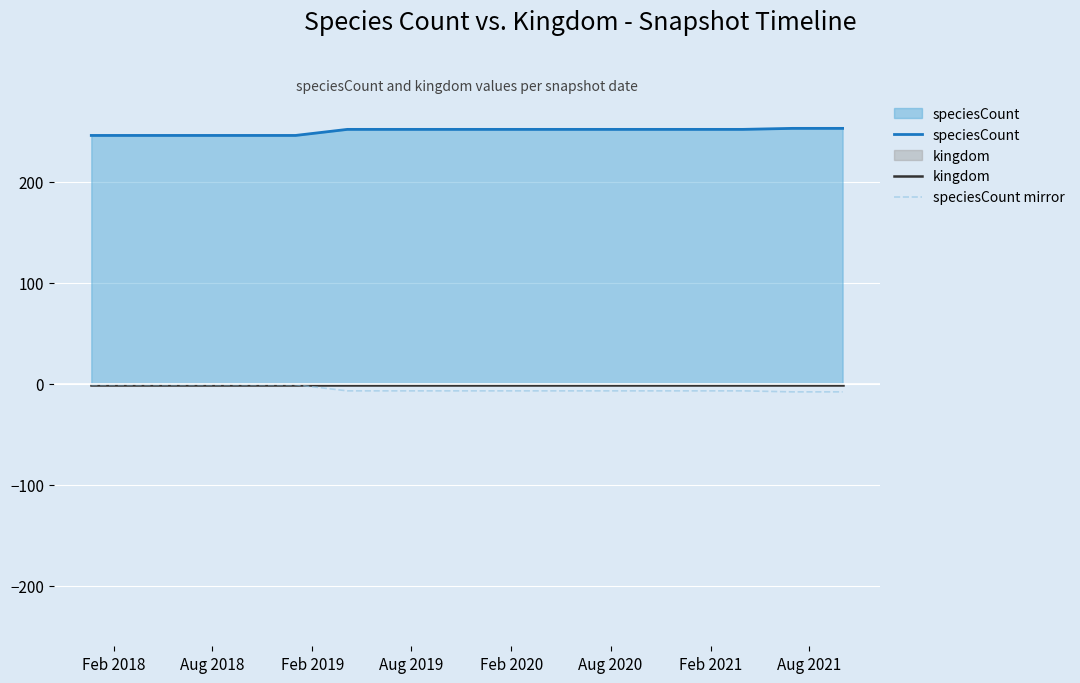

Which series has the largest total across all categories?

speciesCount